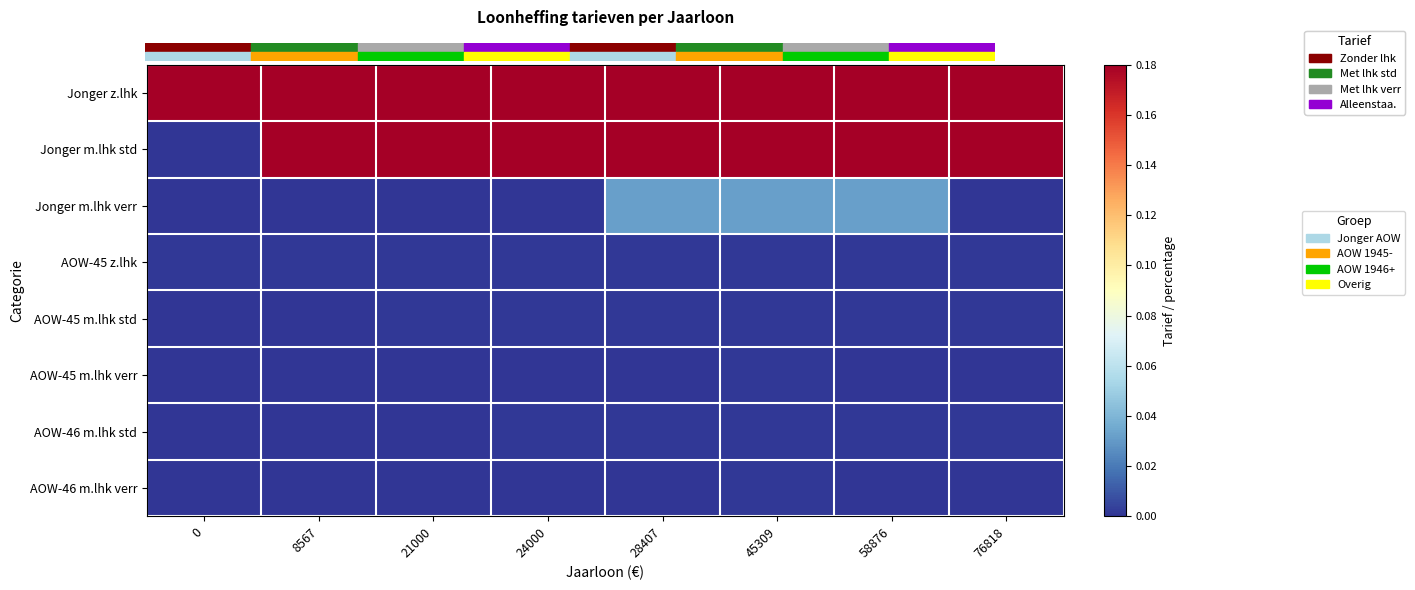

Between 45309 and 0, which is larger?

45309